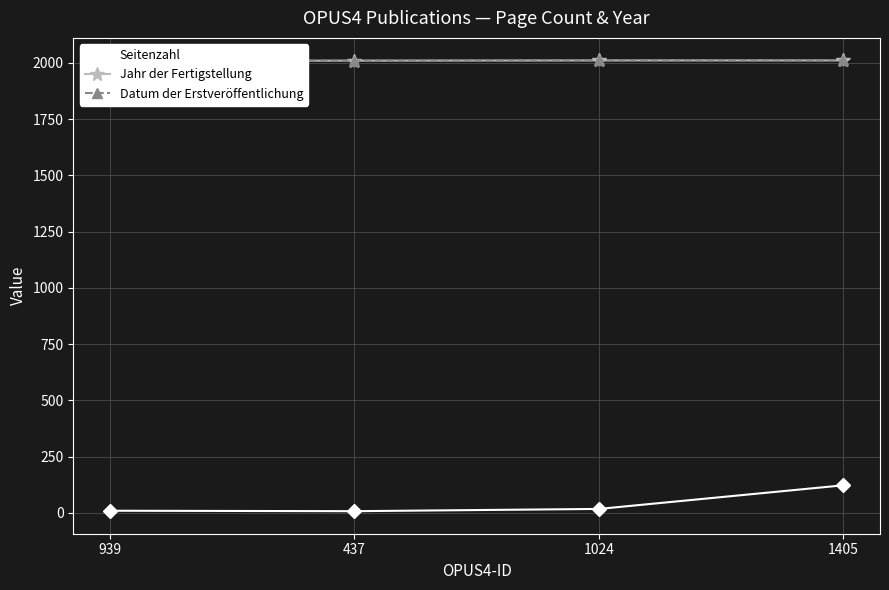

Is the value of Datum der Erstveröffentlichung at 939 greater than the value of Jahr der Fertigstellung at 1405?

No